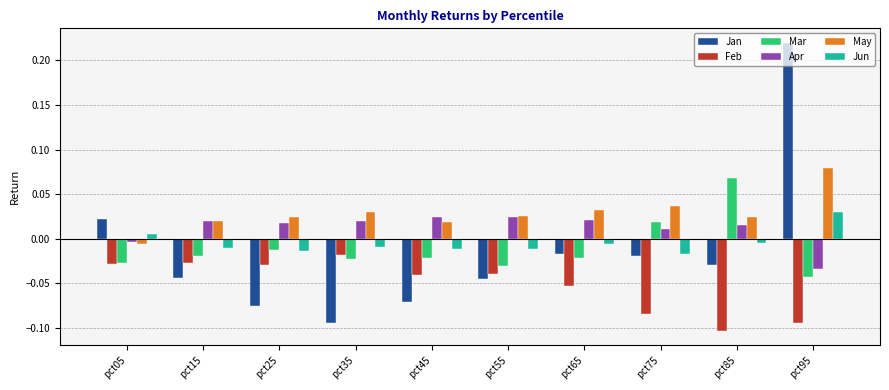

What are all the series names shown in the legend?

Jan, Feb, Mar, Apr, May, Jun